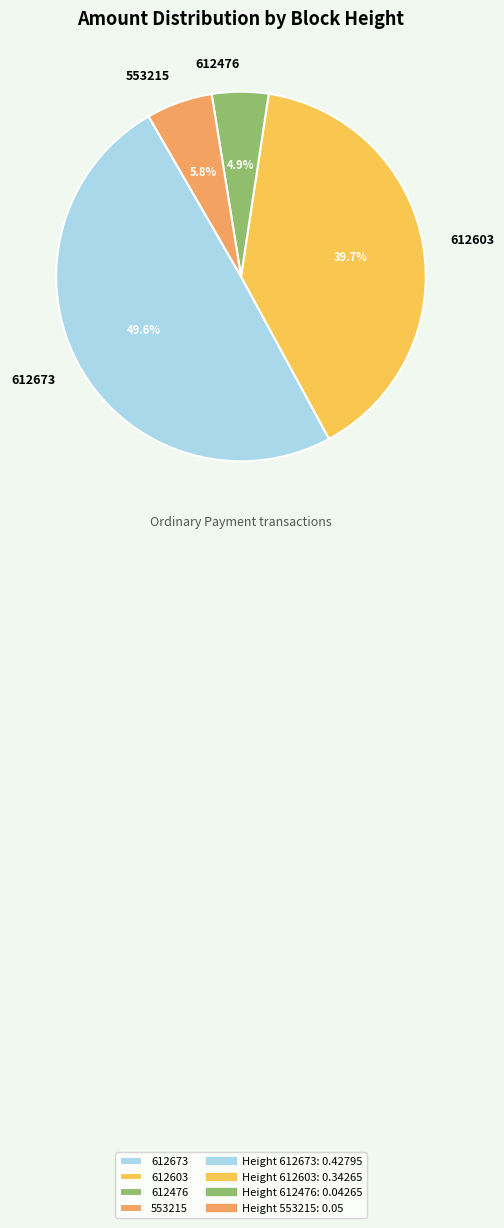

Rank the categories by value from lowest to highest.

612476, 553215, 612603, 612673